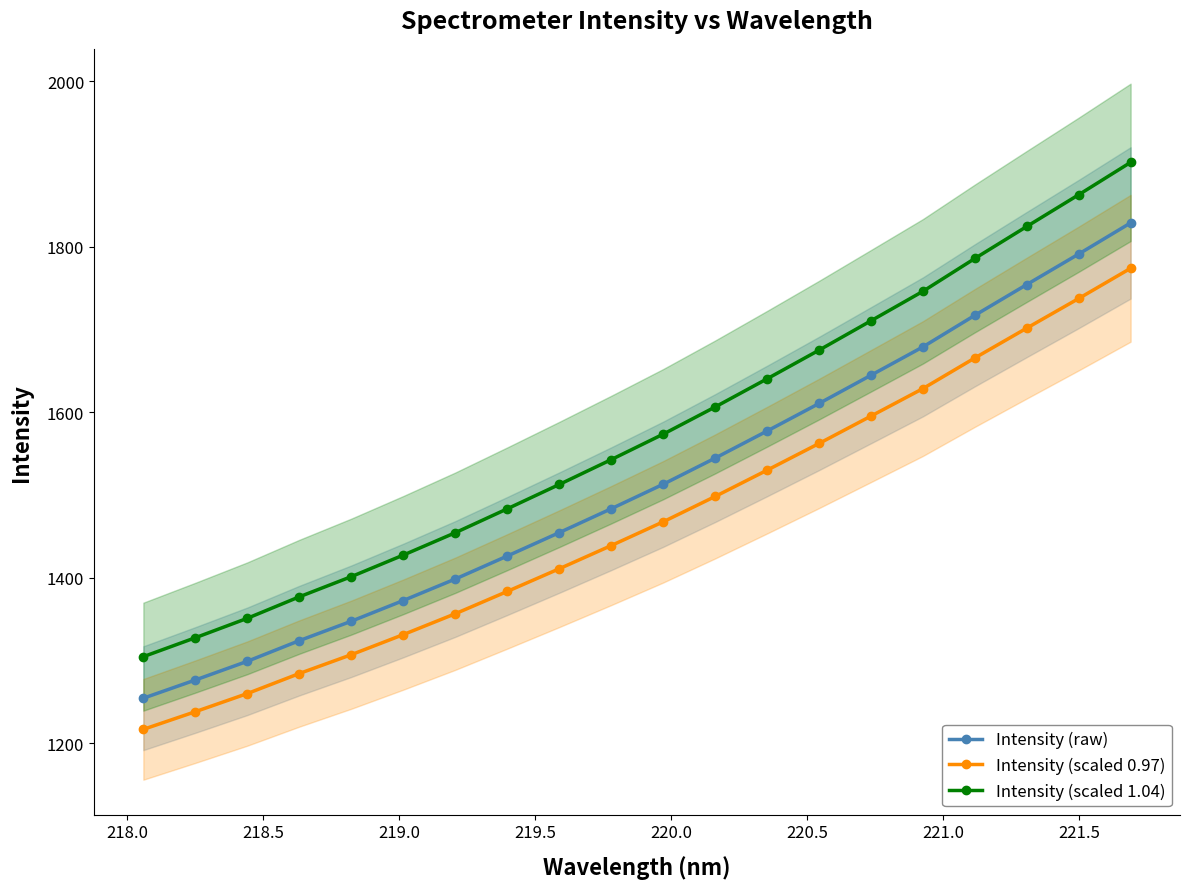

What is the value of the Intensity (raw) point at the 20th from the left?

1829.1